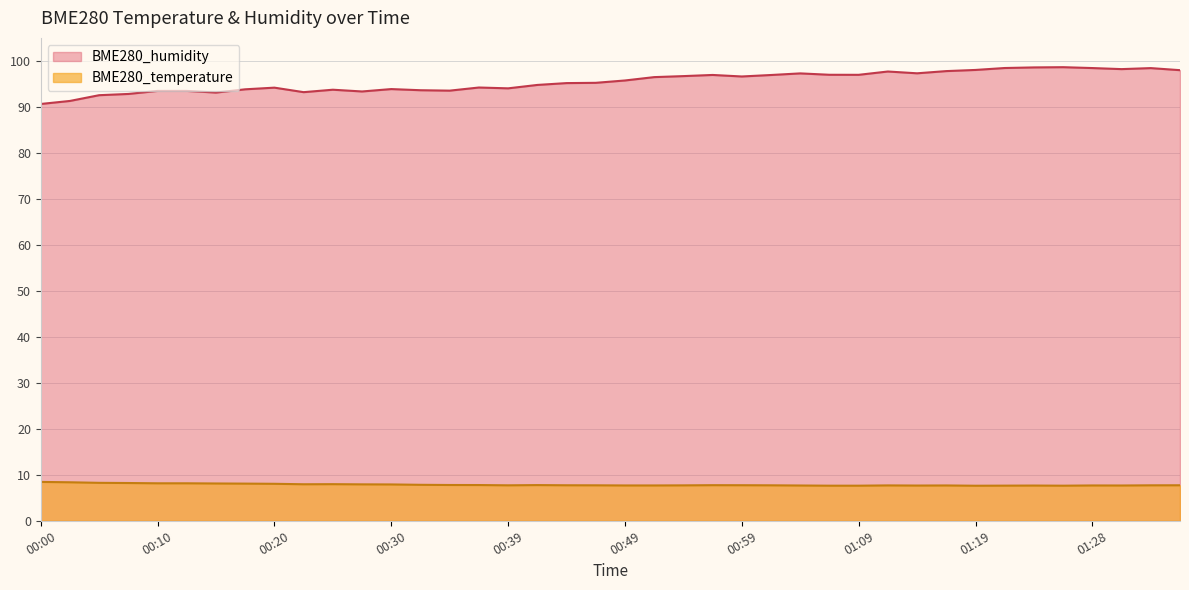

True or false: BME280_temperature has more than 1 interior local peaks.

True